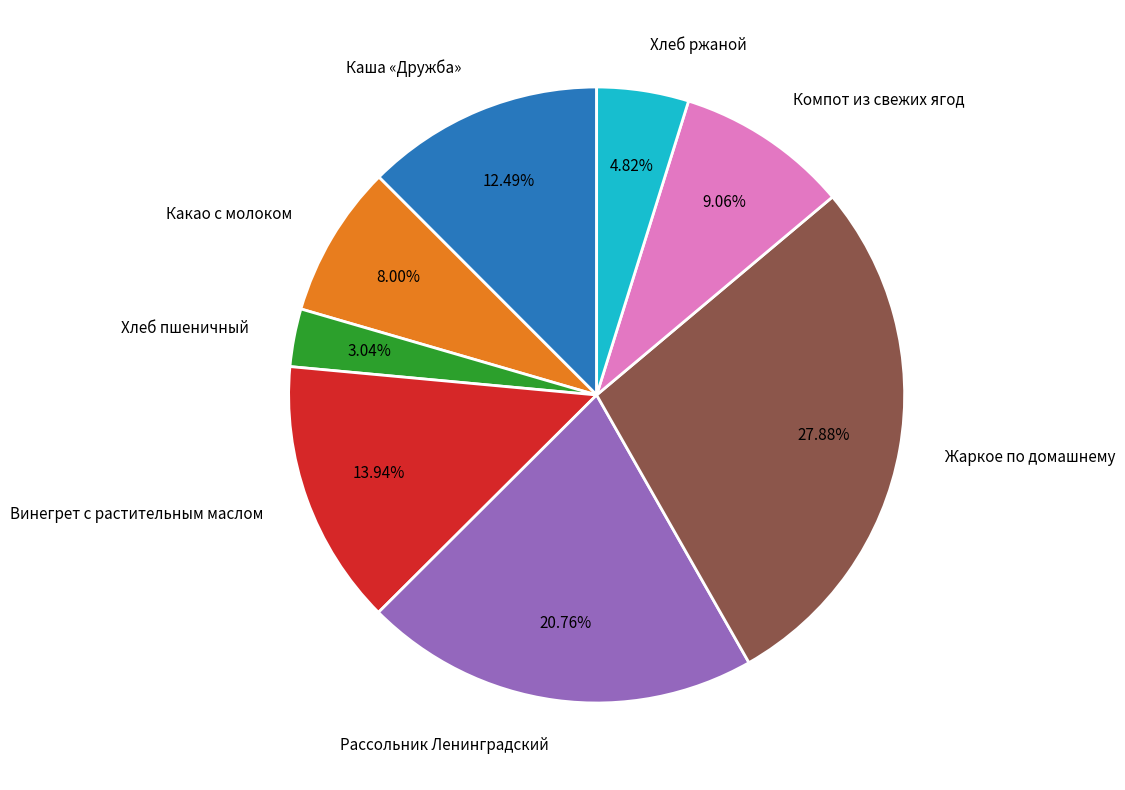

What is the smallest slice in the pie chart?

Хлеб пшеничный